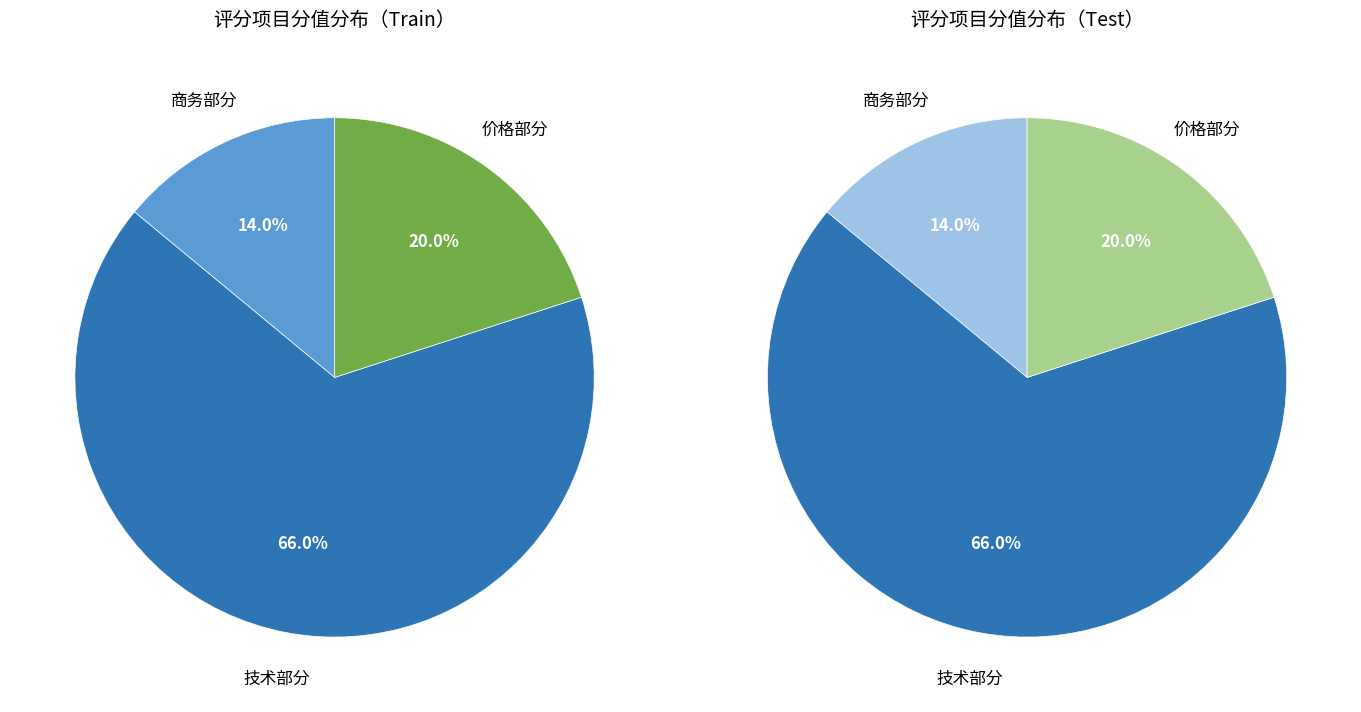

Combined, do 技术部分 and 商务部分 account for over 50%?

Yes